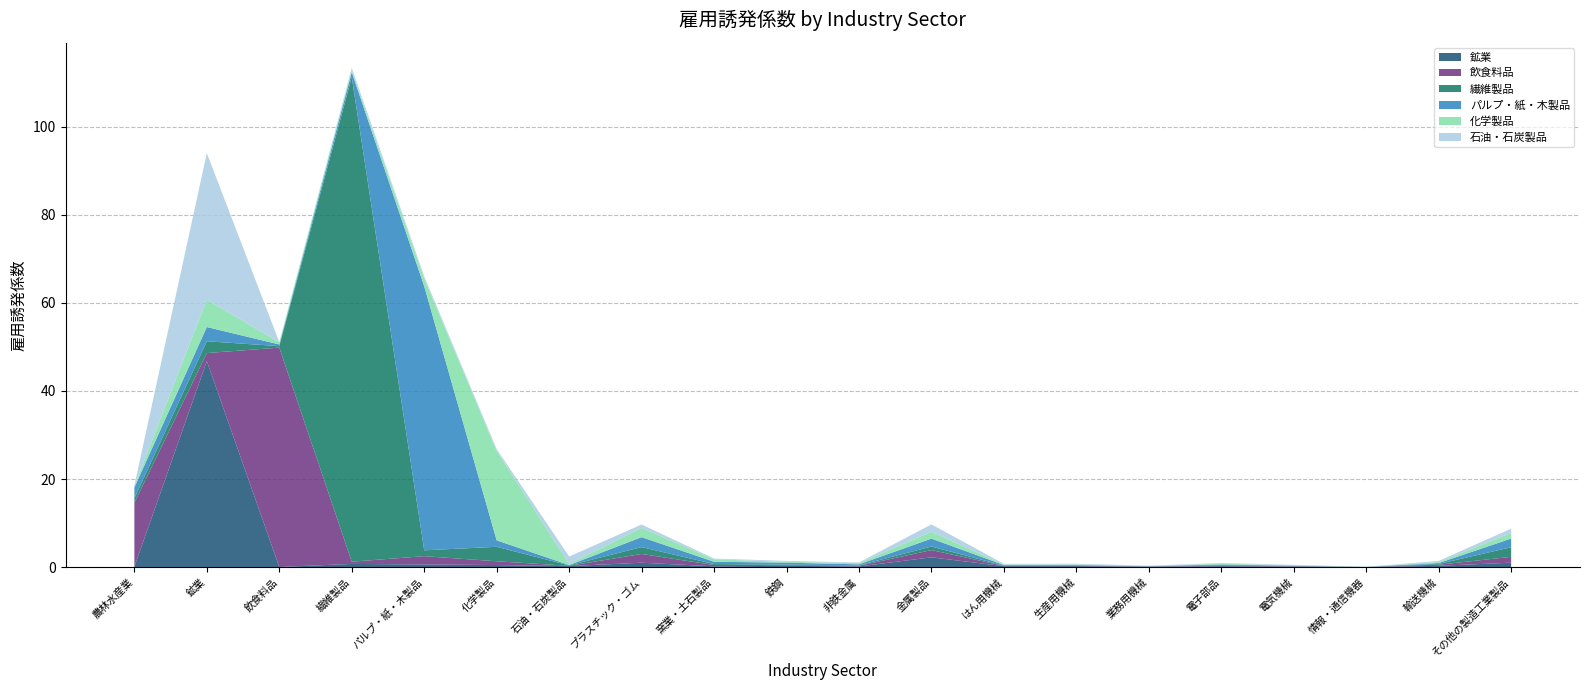

Reading left to right, what are all the values shown in this chart?

鉱業: 0.1	46.8	0.0	0.7	0.6	0.5	0.2	1.0	0.2	0.3	0.2	2.2	0.2	0.2	0.1	0.2	0.1	0.0	0.3	1.0
飲食料品: 14.5	1.9	49.8	0.5	1.9	0.9	0.1	2.0	0.3	0.2	0.2	1.6	0.1	0.1	0.0	0.1	0.1	0.0	0.2	1.3
繊維製品: 1.0	2.7	0.3	110.0	1.3	3.3	0.1	1.6	0.2	0.1	0.1	0.8	0.1	0.1	0.1	0.1	0.1	0.0	0.2	2.2
パルプ・紙・木製品: 2.4	3.2	0.4	1.1	59.9	1.5	0.1	2.3	0.5	0.4	0.2	1.8	0.1	0.1	0.1	0.1	0.1	0.0	0.2	2.0
化学製品: 0.4	6.2	0.5	0.4	1.8	20.3	0.2	2.1	0.6	0.2	0.3	1.6	0.1	0.1	0.1	0.2	0.1	0.0	0.2	1.3
石油・石炭製品: 0.1	33.3	0.0	0.5	0.5	0.4	1.7	0.8	0.2	0.2	0.1	1.7	0.2	0.2	0.1	0.2	0.1	0.0	0.3	1.0